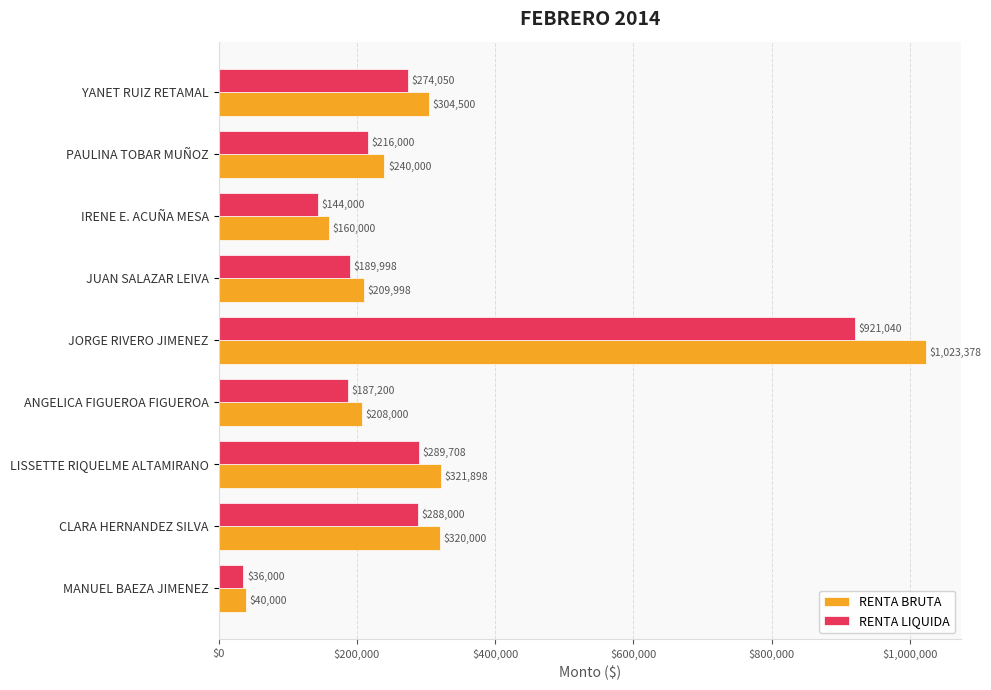

What is the spread (max minus min) of values at ANGELICA FIGUEROA FIGUEROA?

20800